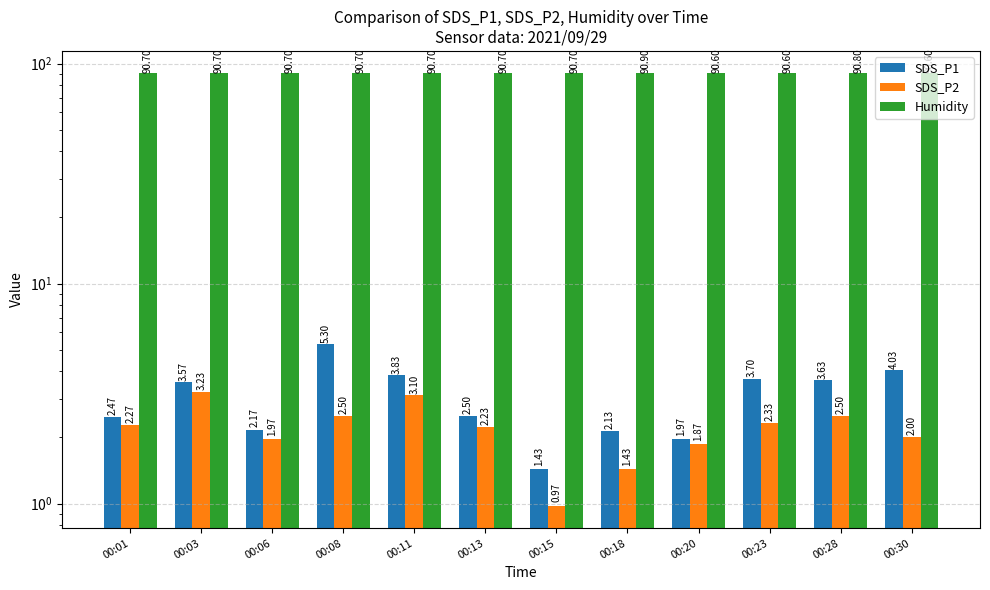

At which label is SDS_P1 closest to 3?

00:13